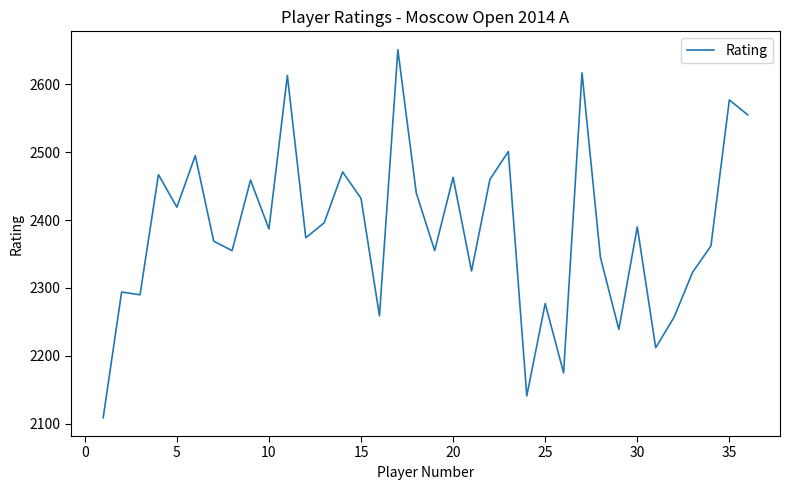

What is the minimum value shown in the chart?

2109